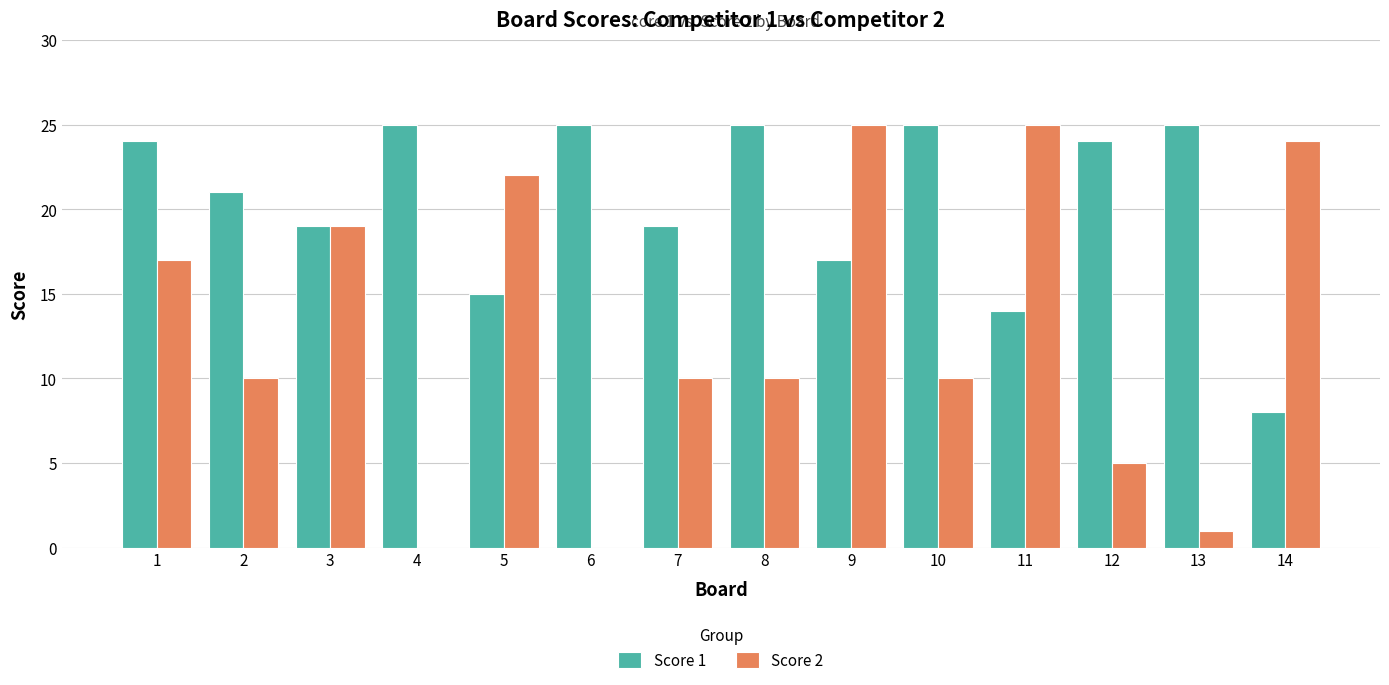

Read the Score 2 value at 12.

5